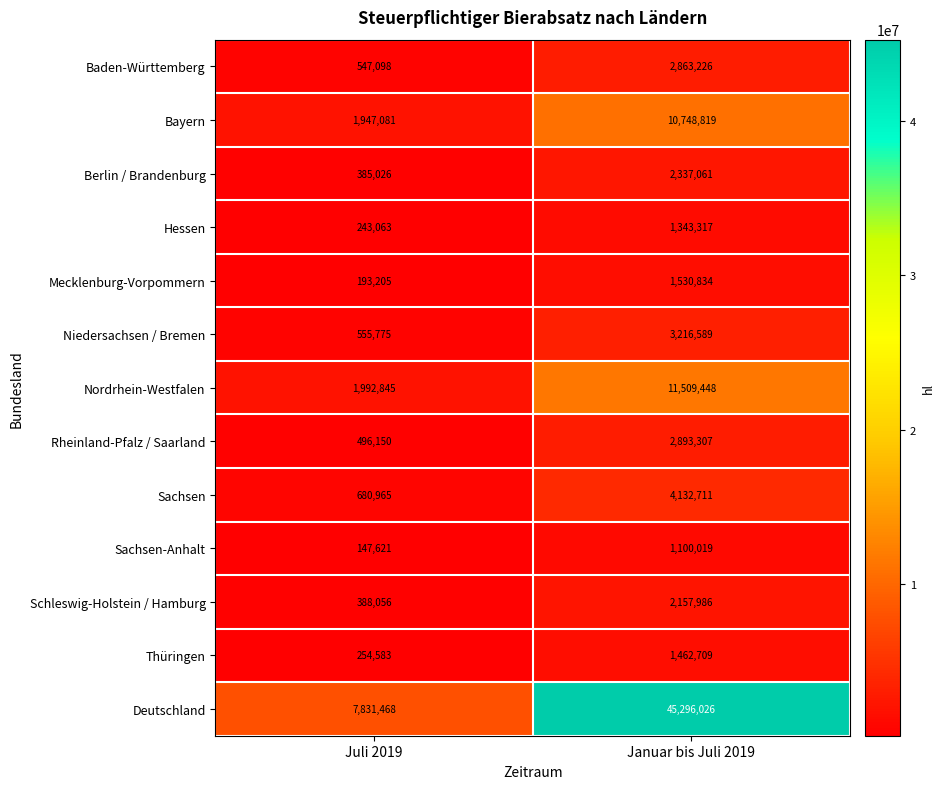

What is the spread (max minus min) of values at Juli 2019?

7683847